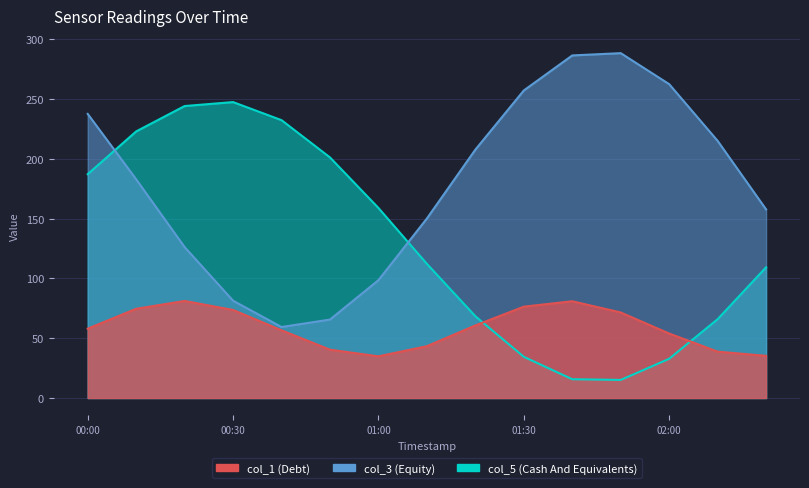

Is the value of Cash And Equivalents at 5 greater than the value of Debt at 00:00?

Yes